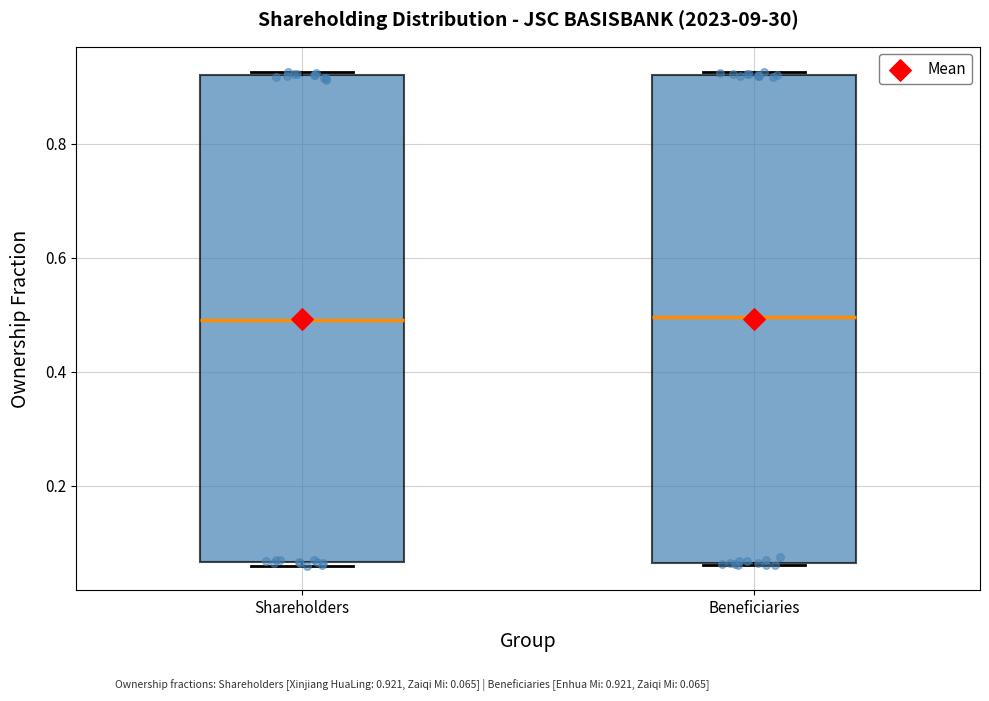

Where does the median line of the box for Shareholders sit on the y-axis? The values are not printed on the chart, so give them approximately, as read against the axis.

0.50